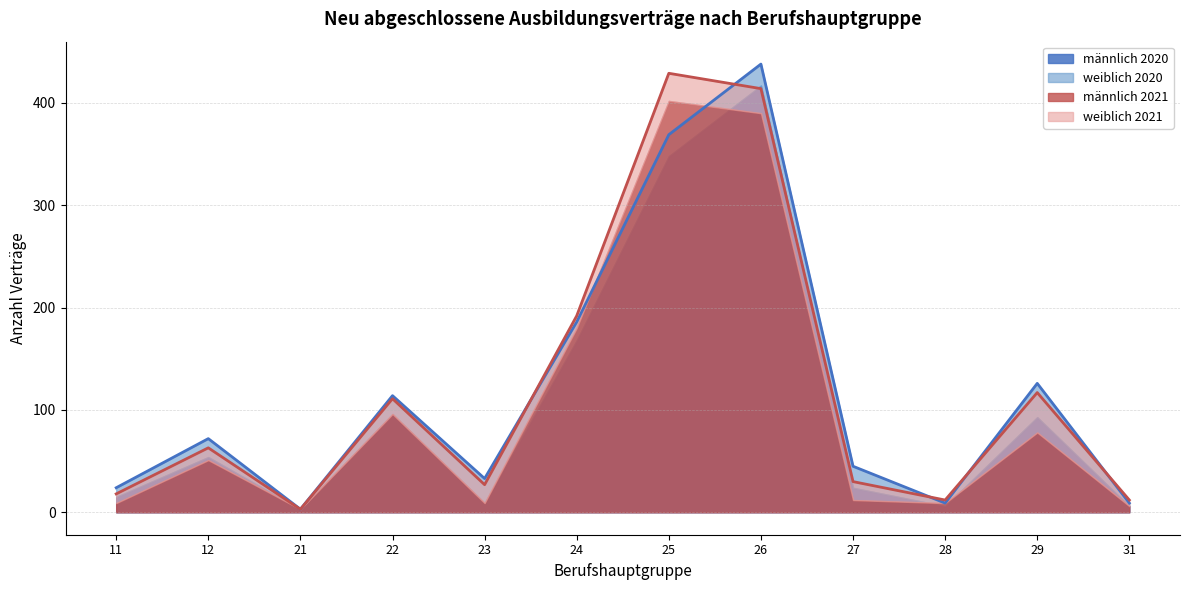

Which series changed the most between 11 and 28?

männlich 2020